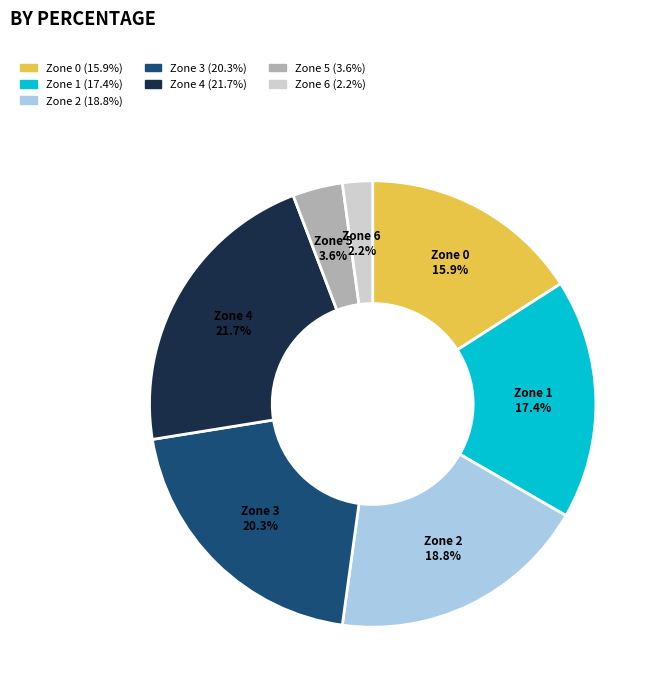

What percentage is the Zone 3 slice, to the nearest percent?

20%